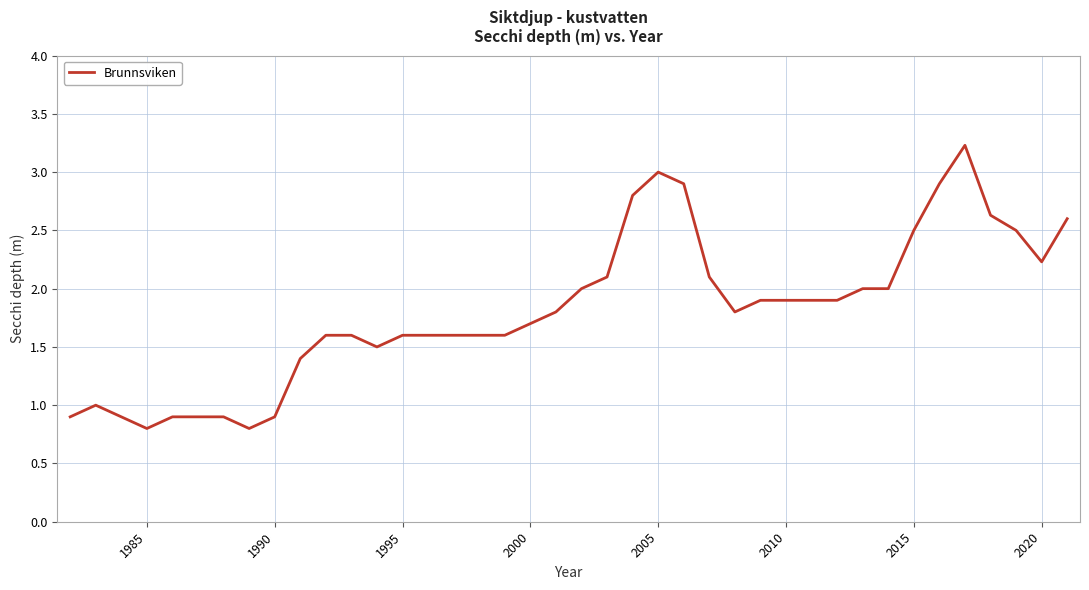

Reading left to right, transcribe all the data shown in this chart.

0.9	1.0	0.9	0.8	0.9	0.9	0.9	0.8	0.9	1.4	1.6	1.6	1.5	1.6	1.6	1.6	1.6	1.6	1.7	1.8	2.0	2.1	2.8	3.0	2.9	2.1	1.8	1.9	1.9	1.9	1.9	2.0	2.0	2.5	2.9	3.2	2.6	2.5	2.2	2.6